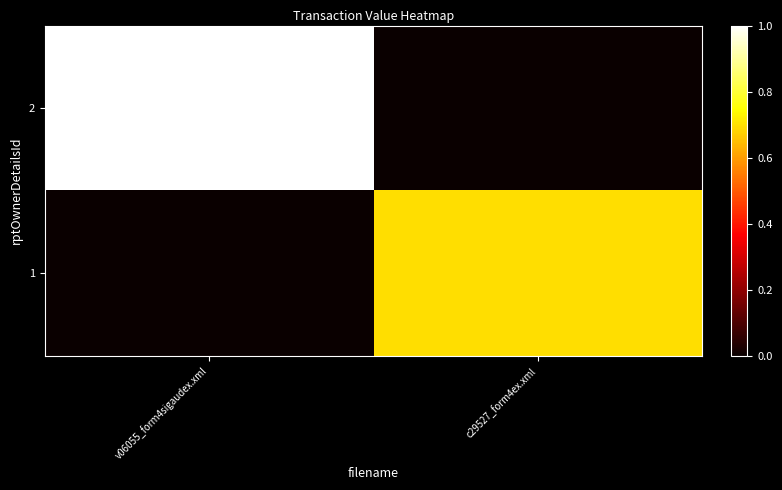

List the series in order of their overall mean, highest first.

2, 1